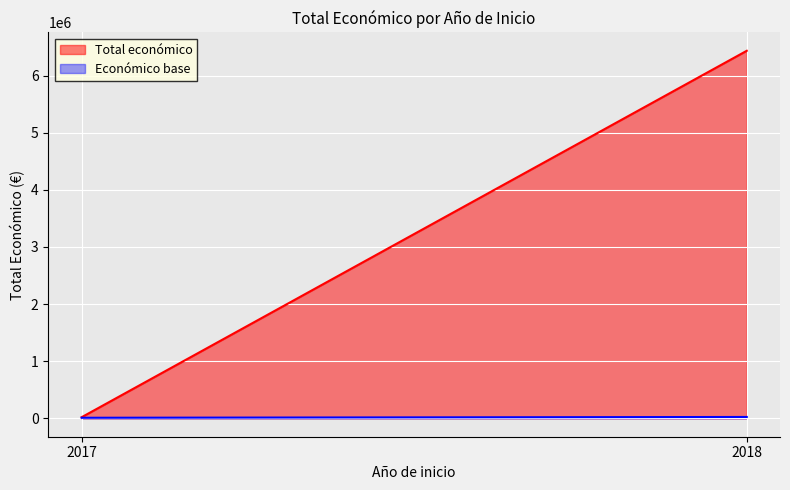

Does the chart display data point markers on the line(s)?

No